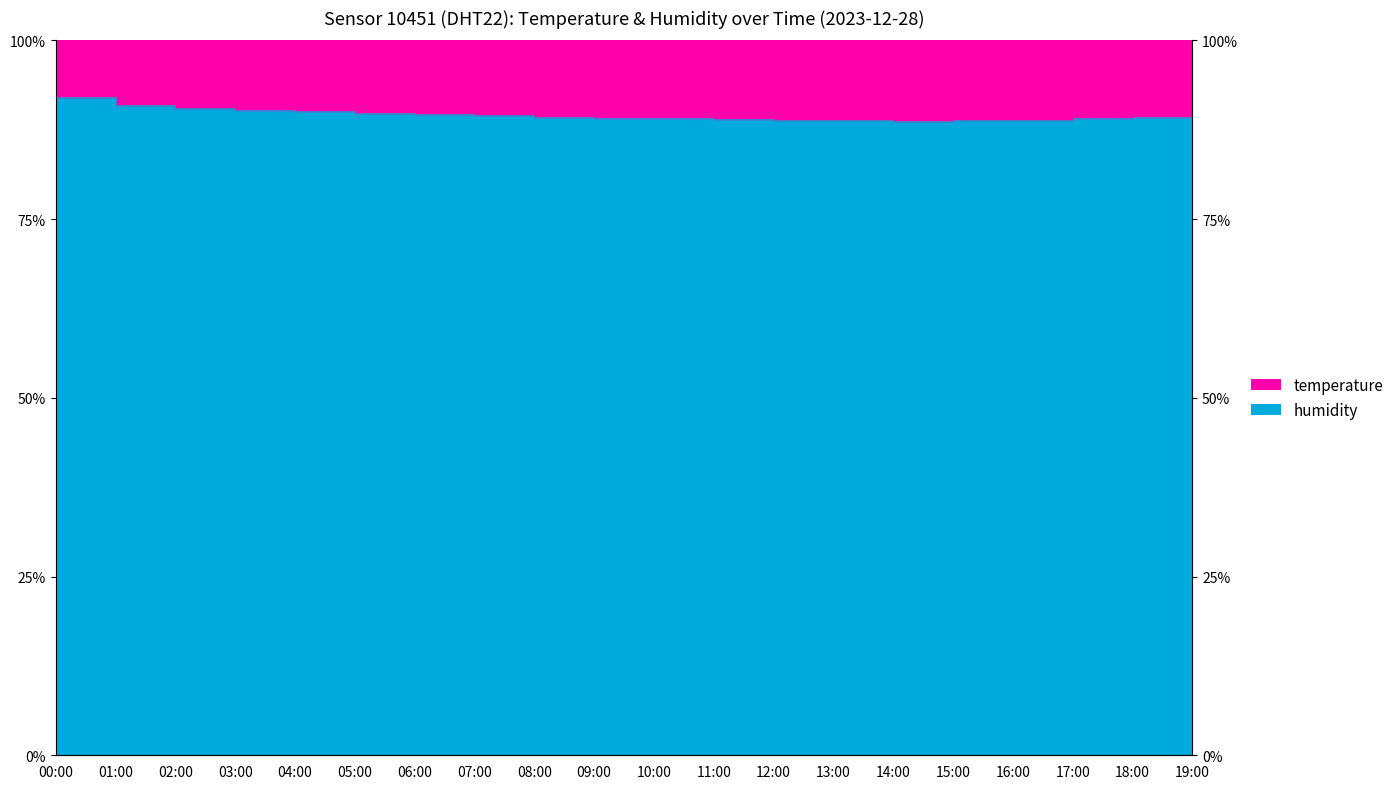

What position from the right is 10:00?

10